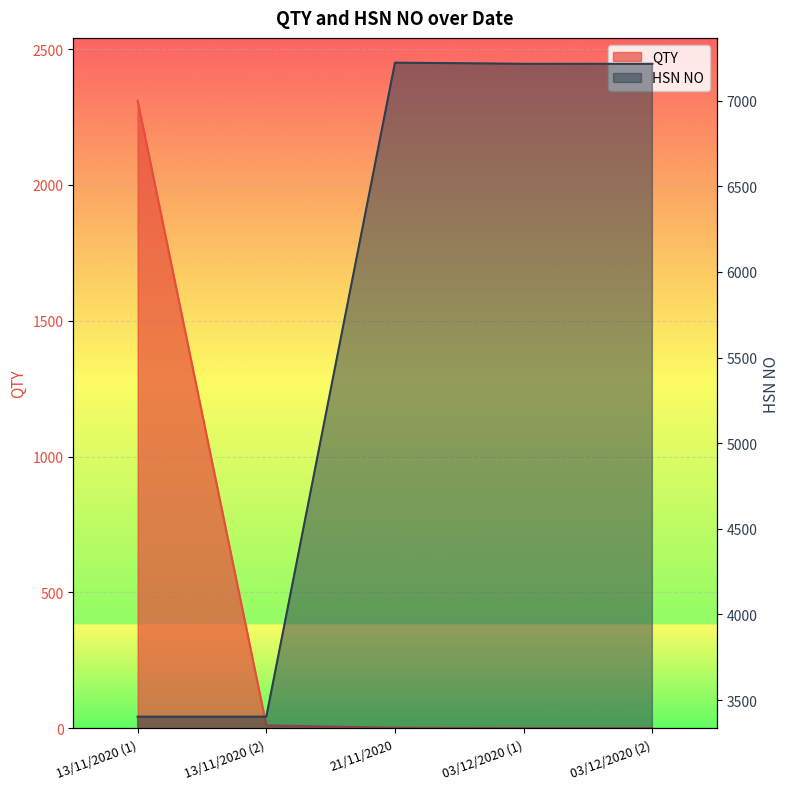

How many data points does each series have?

5